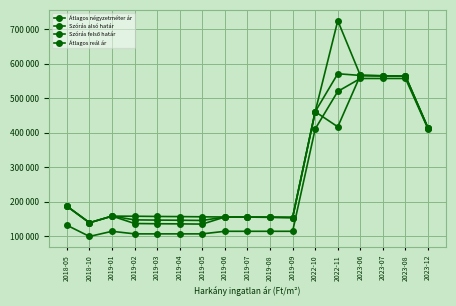

At how many categories does at least one series exceed 379367?

6